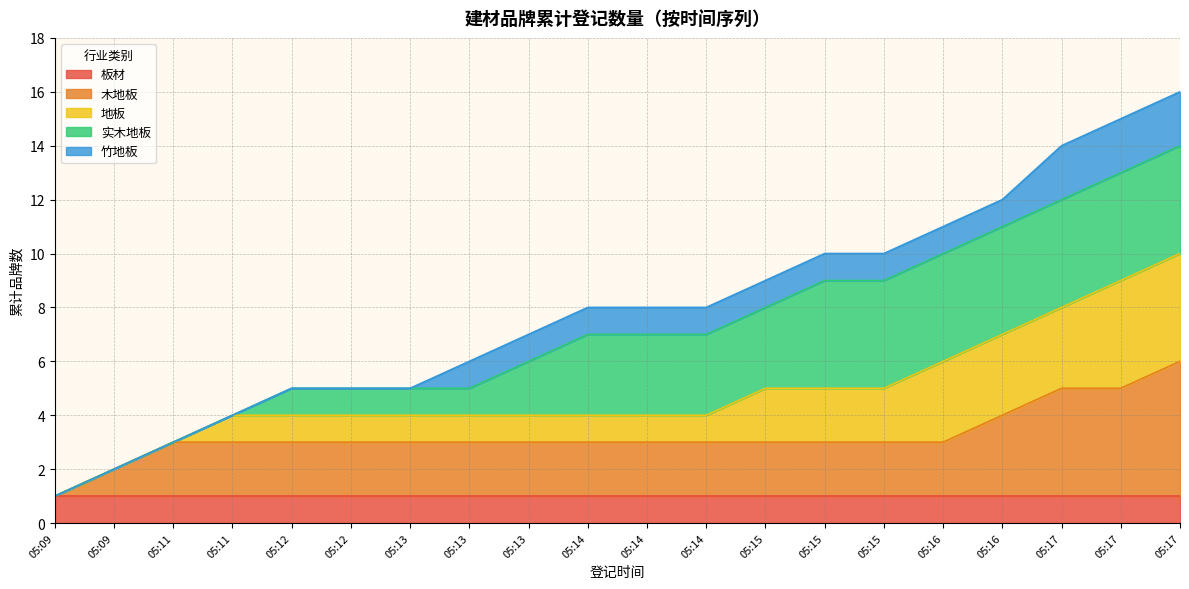

Rank the categories by value from highest to lowest.

05:17, 05:17, 05:17, 05:16, 05:16, 05:15, 05:15, 05:15, 05:14, 05:14, 05:14, 05:13, 05:13, 05:12, 05:12, 05:13, 05:11, 05:11, 05:09, 05:09